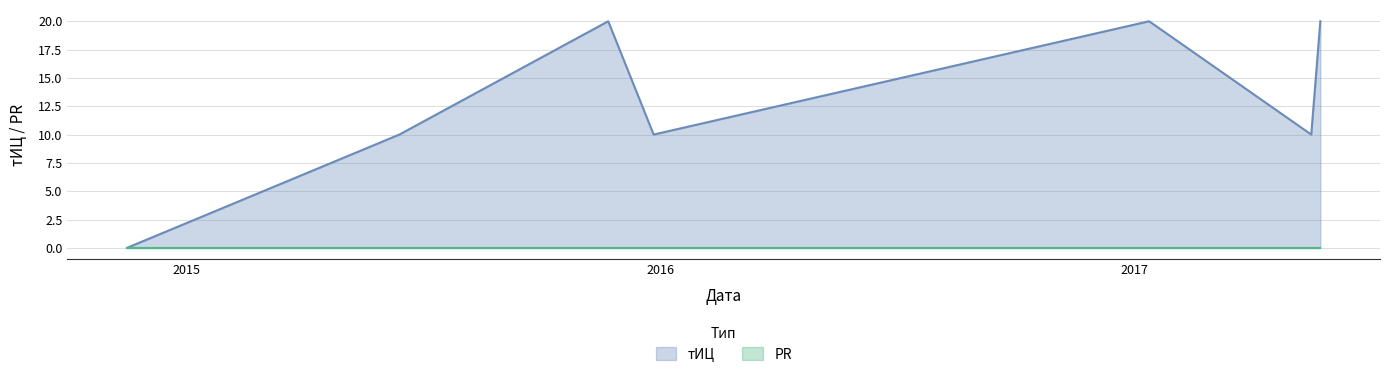

Rank the categories by value from lowest to highest.

2014-11-16, 2015-06-14, 2015-12-27, 2017-05-17, 2015-11-22, 2017-01-12, 2017-05-24